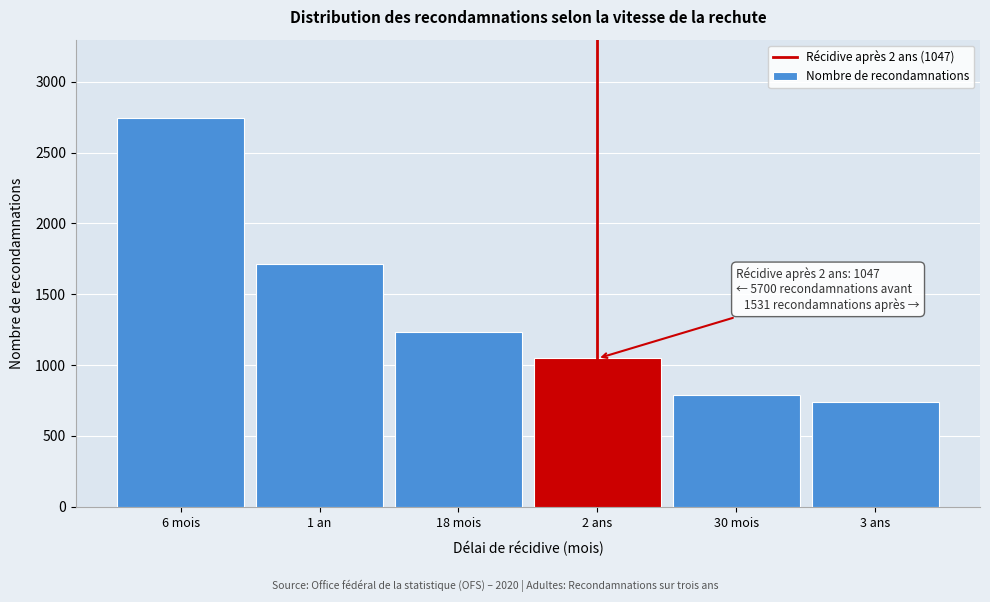

Reading left to right, extract all data points from this chart.

2748	1715	1237	1047	790	741